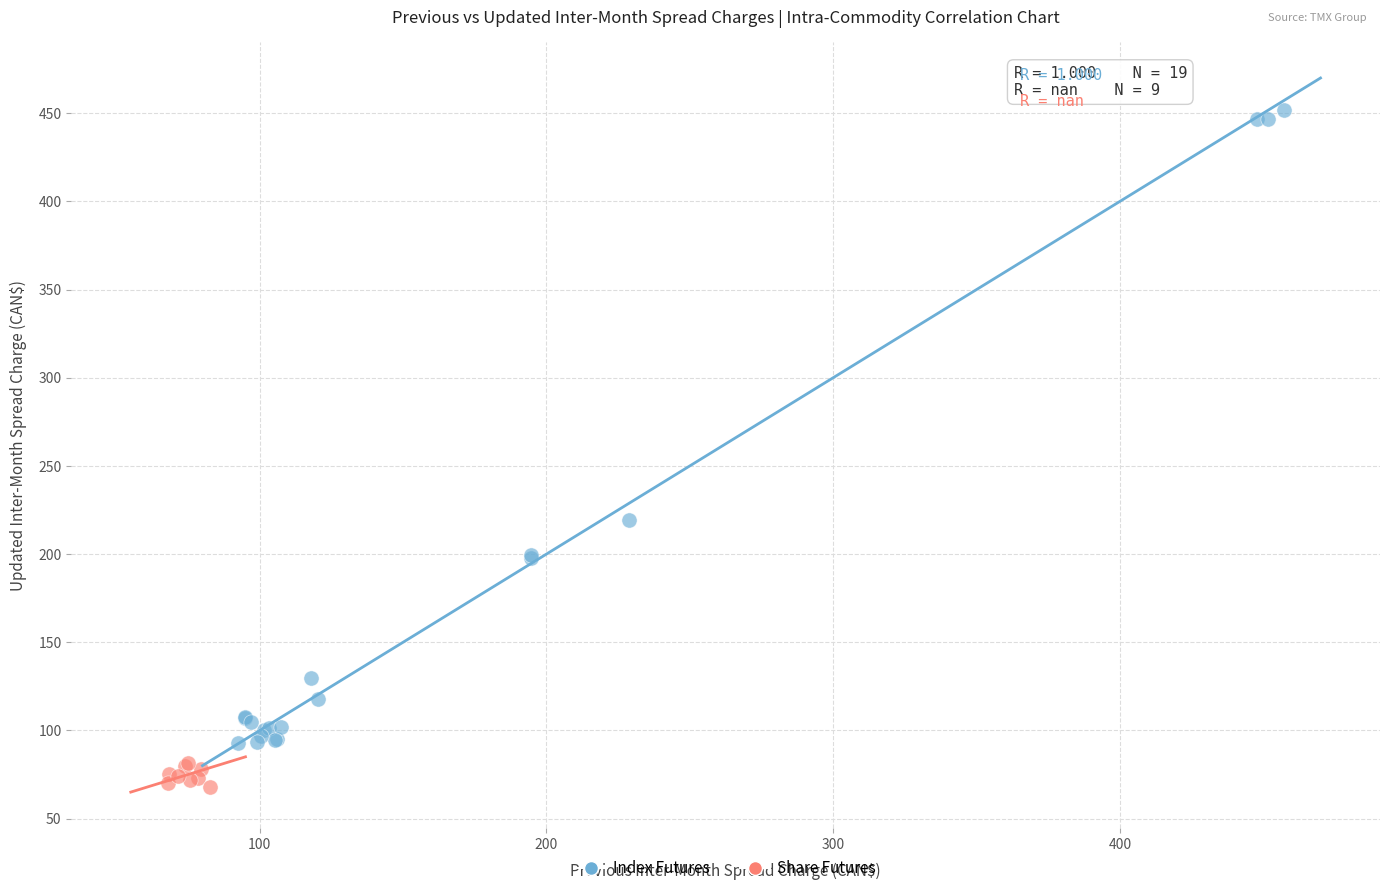

Which series contains the lowest Y value?

Share Futures